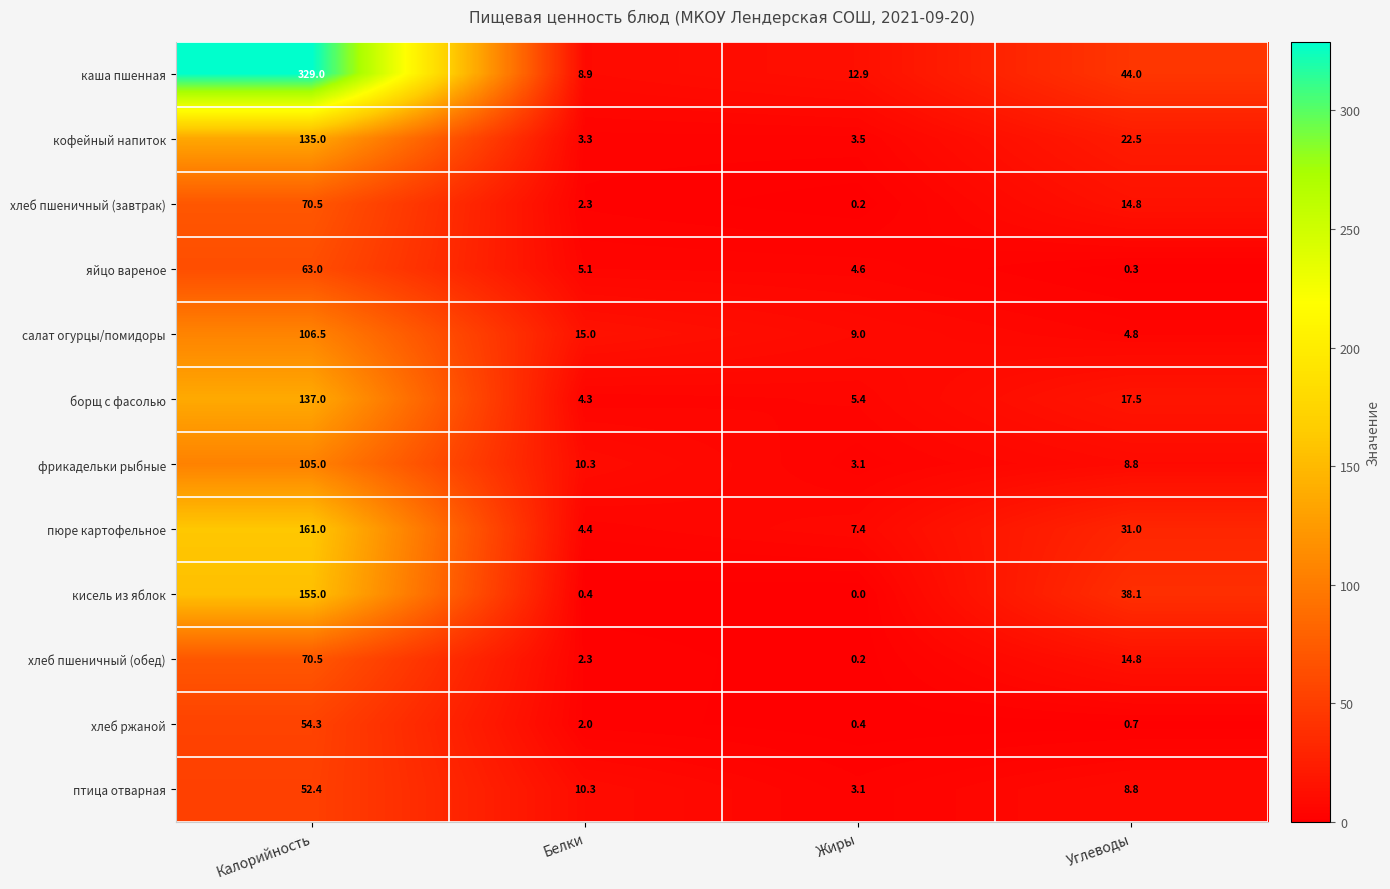

Is it true that пюре картофельное equals 6.9 at Белки?

False